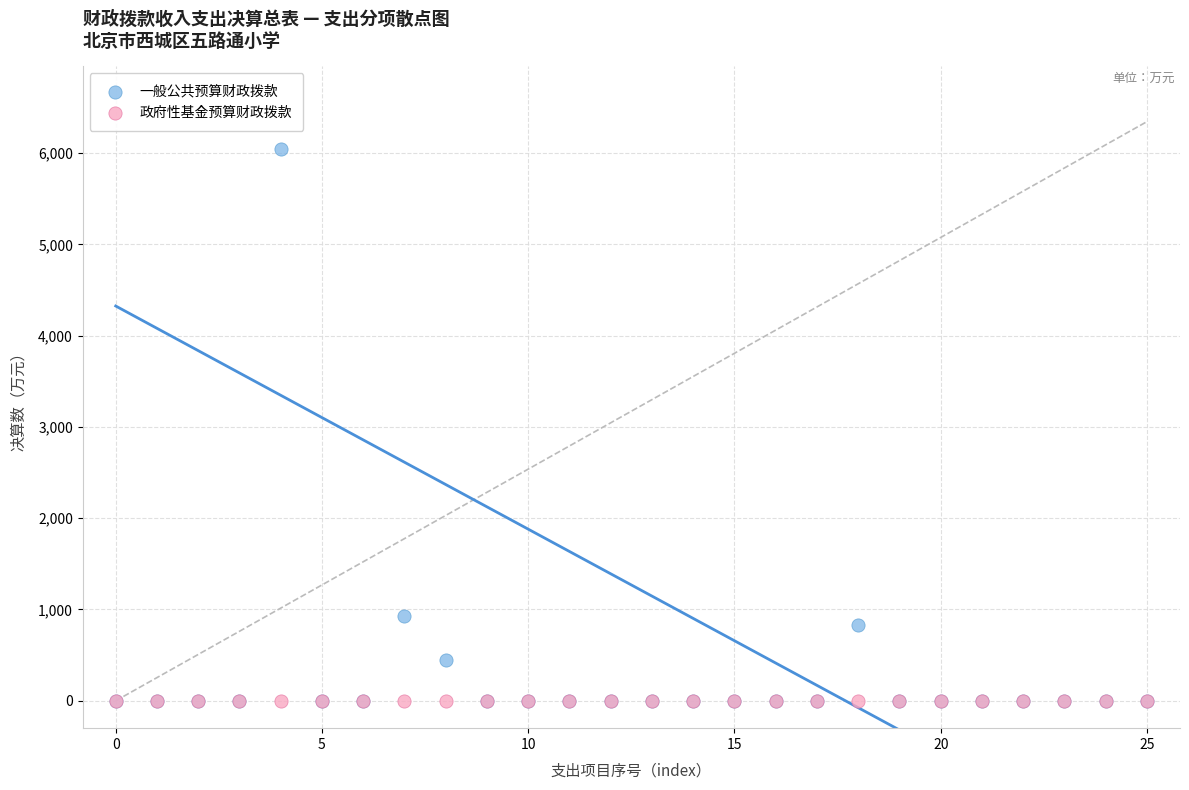

Across all series, what Y value is closest to 3021?

929.3